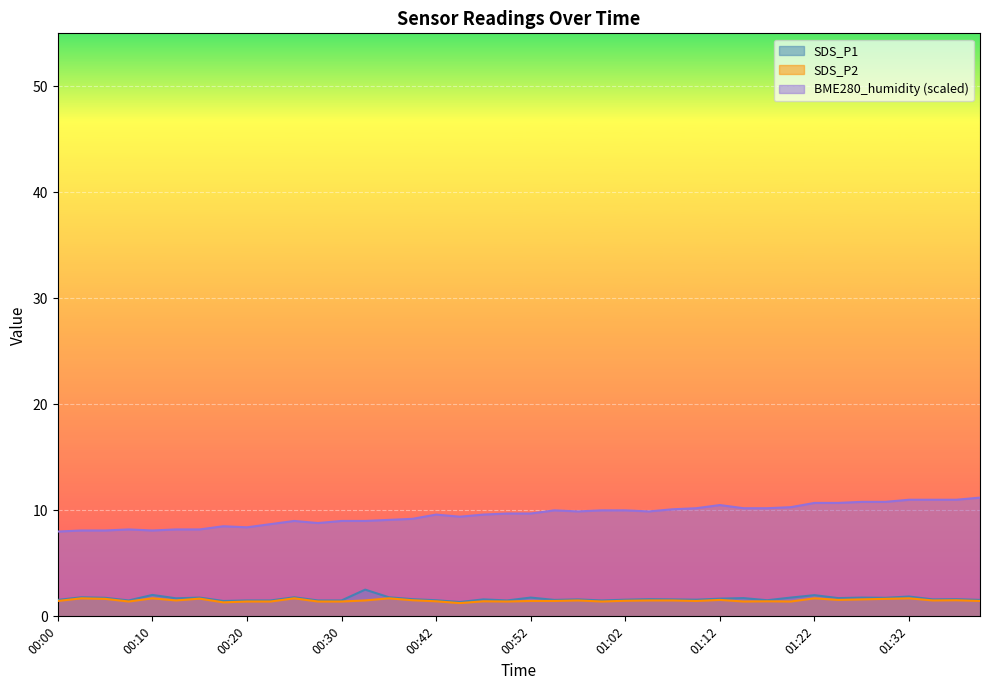

What is the value of the BME280_humidity point at the 24th from the left?

10.0